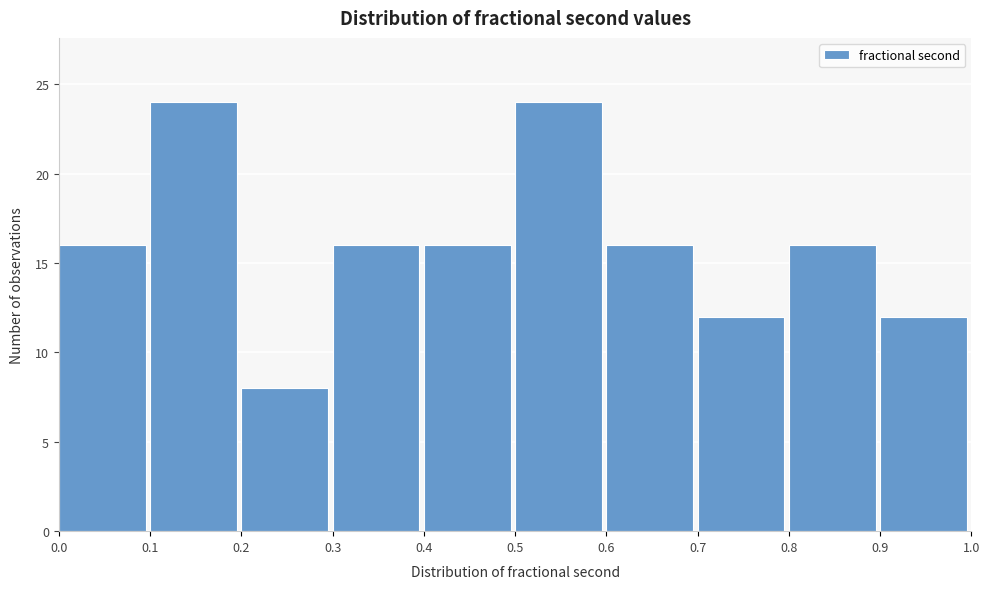

Reading left to right, transcribe this chart: for each bar, give the range it covers on the x-axis and its height. The values are not printed on the chart, so give them approximately, as read against the axis.

0.0 to 0.1: 16
0.1 to 0.2: 24
0.2 to 0.3: 8
0.3 to 0.4: 16
0.4 to 0.5: 16
0.5 to 0.6: 24
0.6 to 0.7: 16
0.7 to 0.8: 12
0.8 to 0.9: 16
0.9 to 1.0: 12